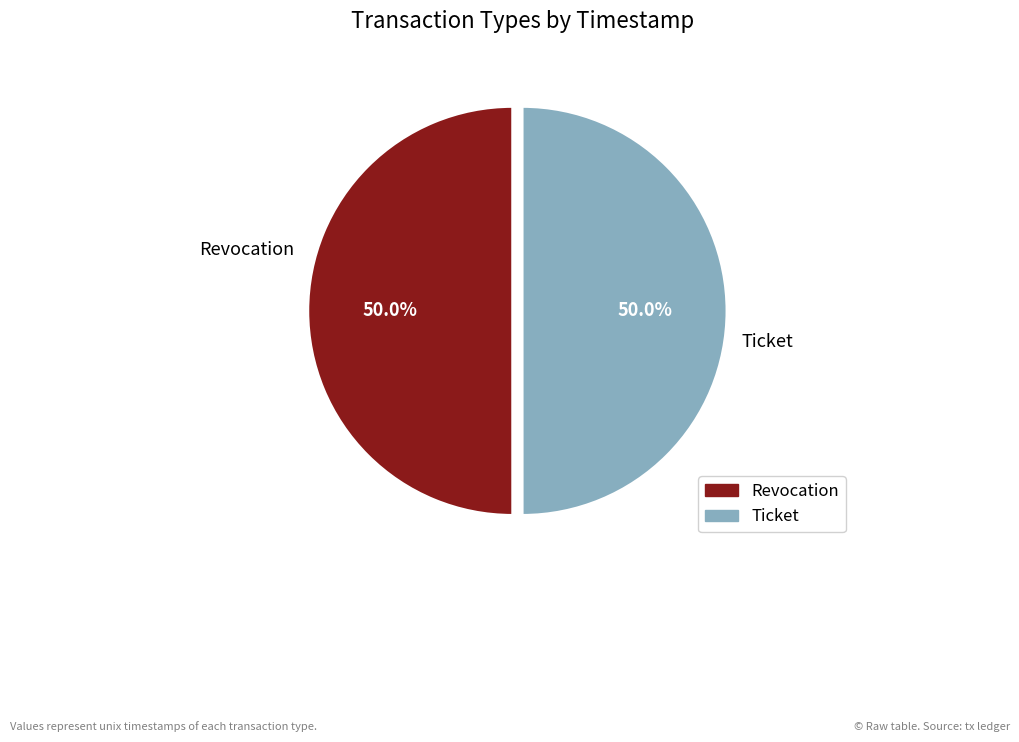

What percentage do Revocation and Ticket together represent?

100.0%